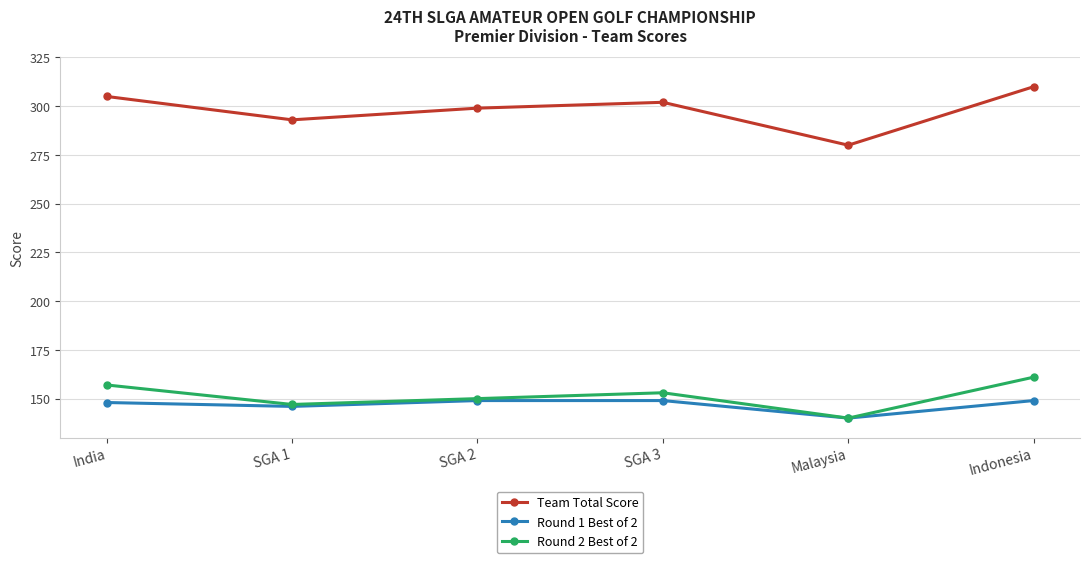

What is the difference between the highest and lowest values at India?

157